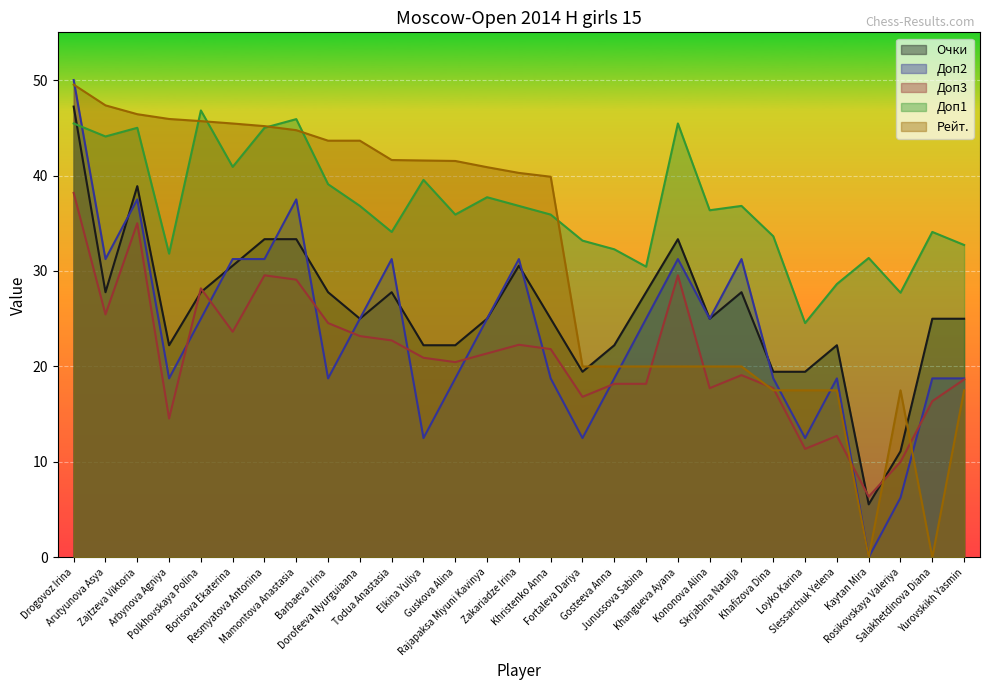

The Очки series shows 25.0 at Salakhetdinova Diana. True or false?

True